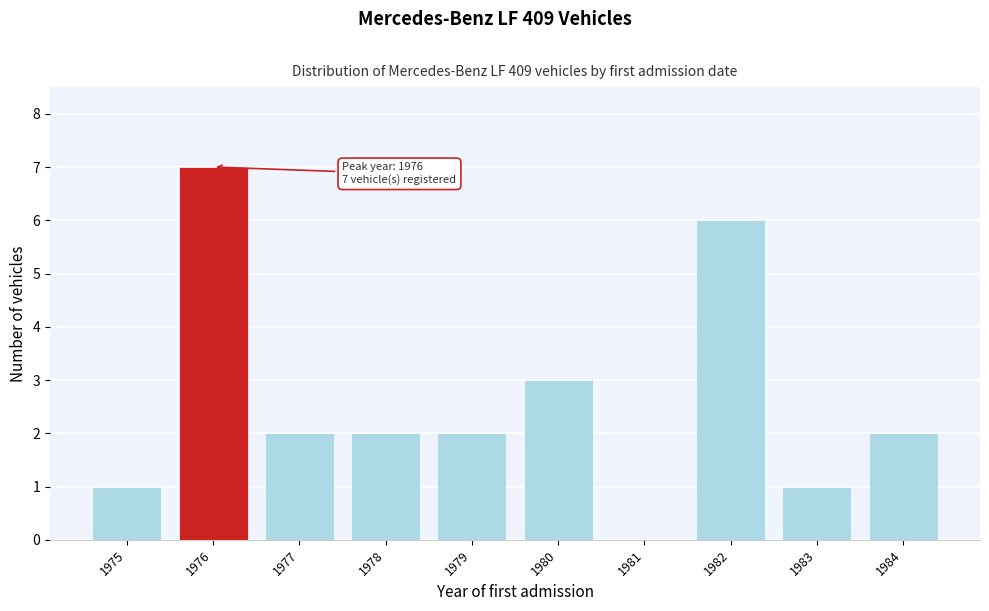

Between 1977 and 1982, which is larger?

1982